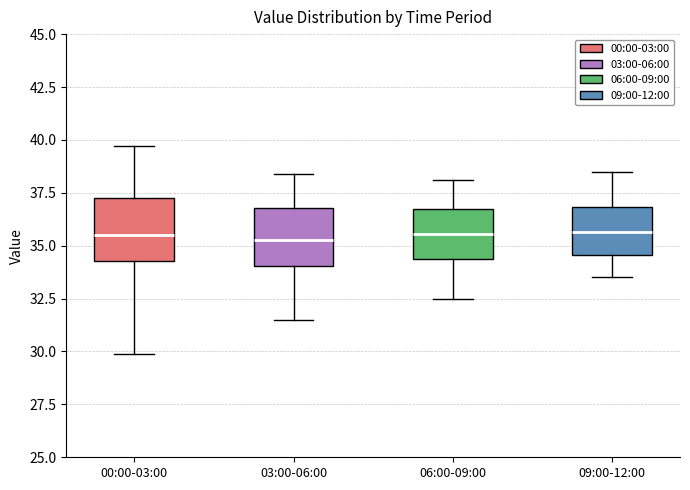

Where is the upper edge of the box for 00:00-03:00 on the y-axis? The values are not printed on the chart, so give them approximately, as read against the axis.

37.5